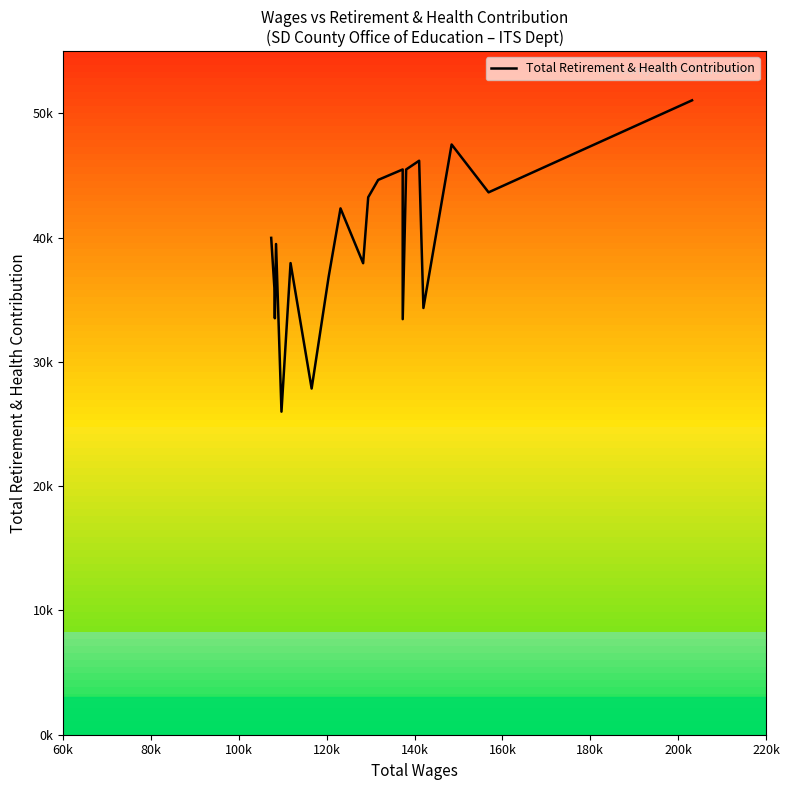

Does the chart display data point markers on the line(s)?

No